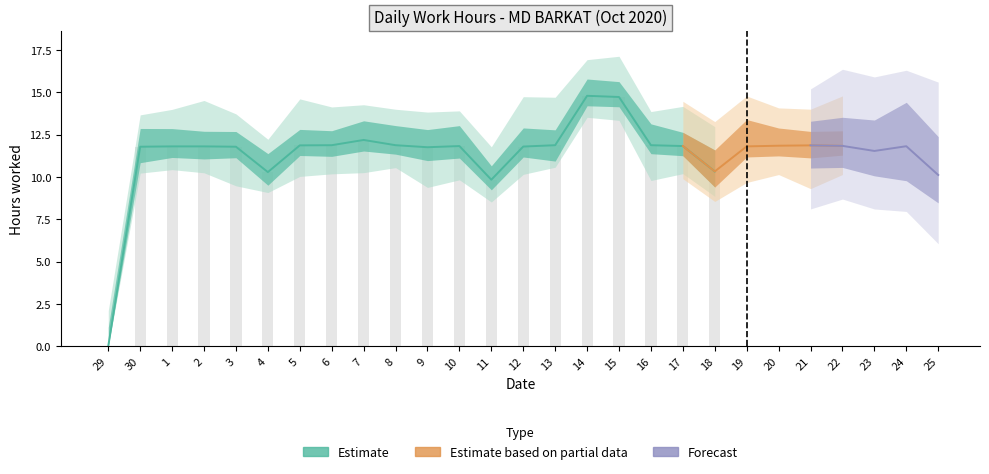

Rank the categories by value from highest to lowest.

14, 15, 7, 6, 8, 13, 16, 5, 21, 20, 22, 10, 17, 24, 1, 2, 19, 12, 30, 3, 9, 23, 18, 4, 25, 11, 29